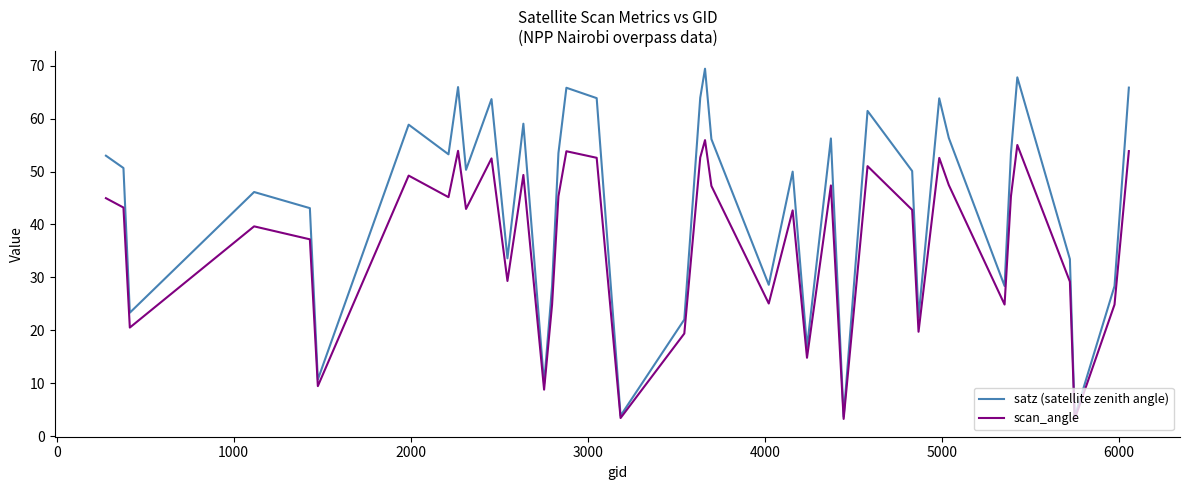

List the series in order of their peak value, highest first.

satz (satellite zenith angle), scan_angle